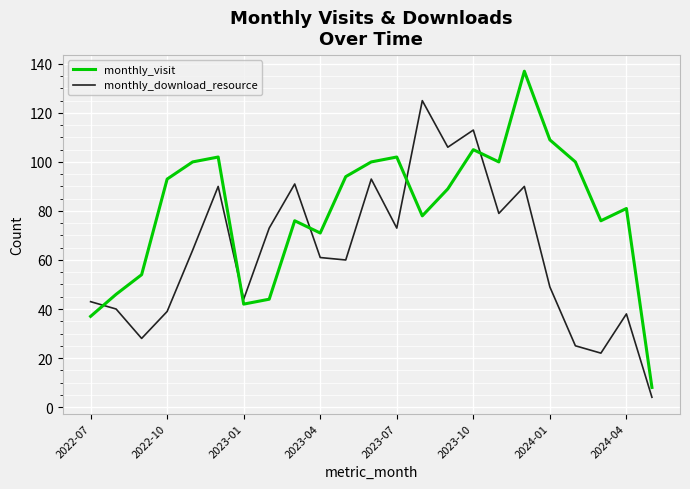

What is the difference between the maximum and minimum values in the monthly_visit series?

129